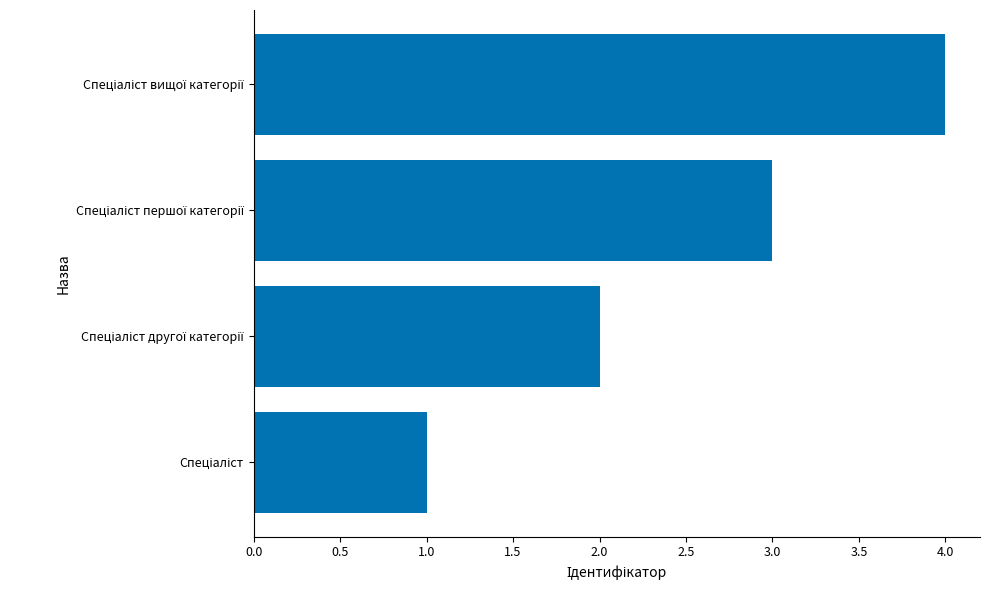

What is the sum of all values?

10